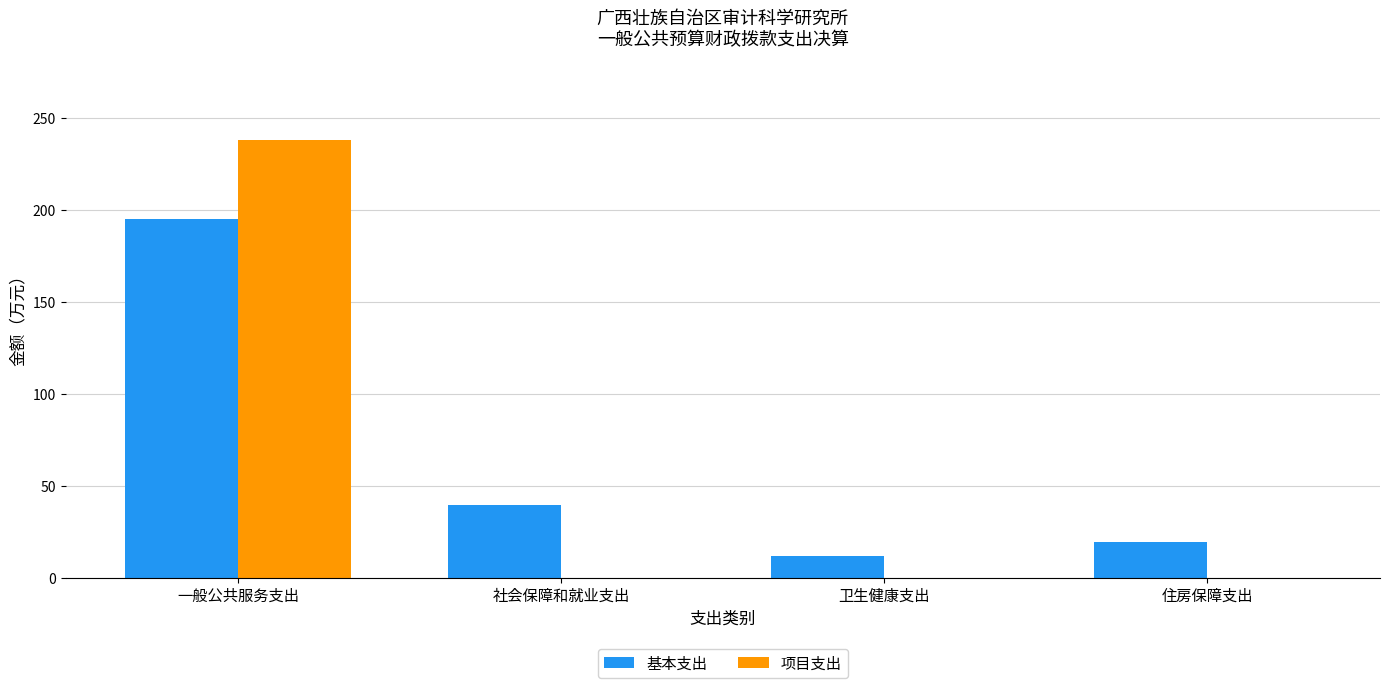

What is the total value across all series at 一般公共服务支出?

432.9